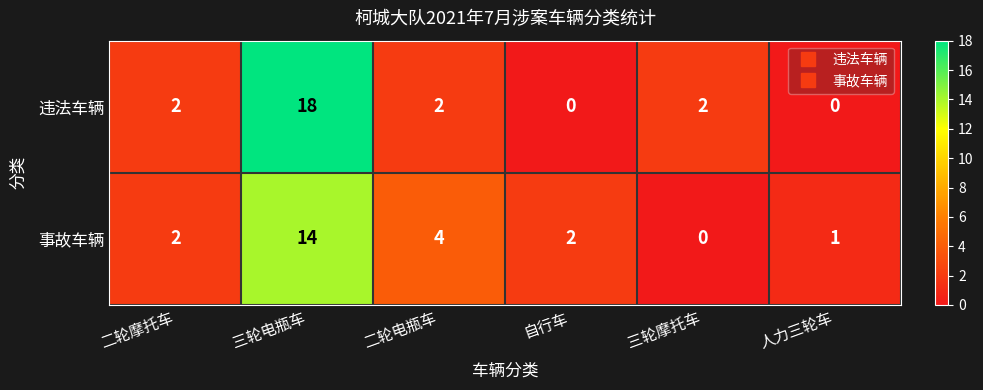

Reading left to right, list all the values displayed in this chart.

违法车辆: 2	18	2	0	2	0
事故车辆: 2	14	4	2	0	1